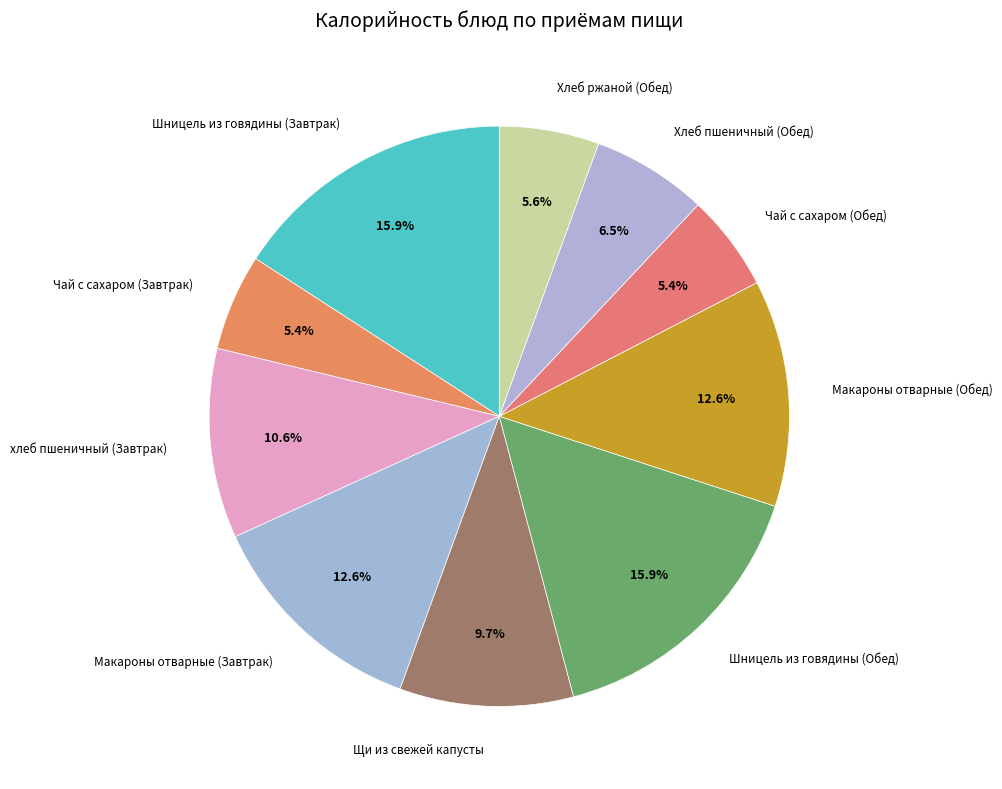

Count the number of slices in the pie.

10